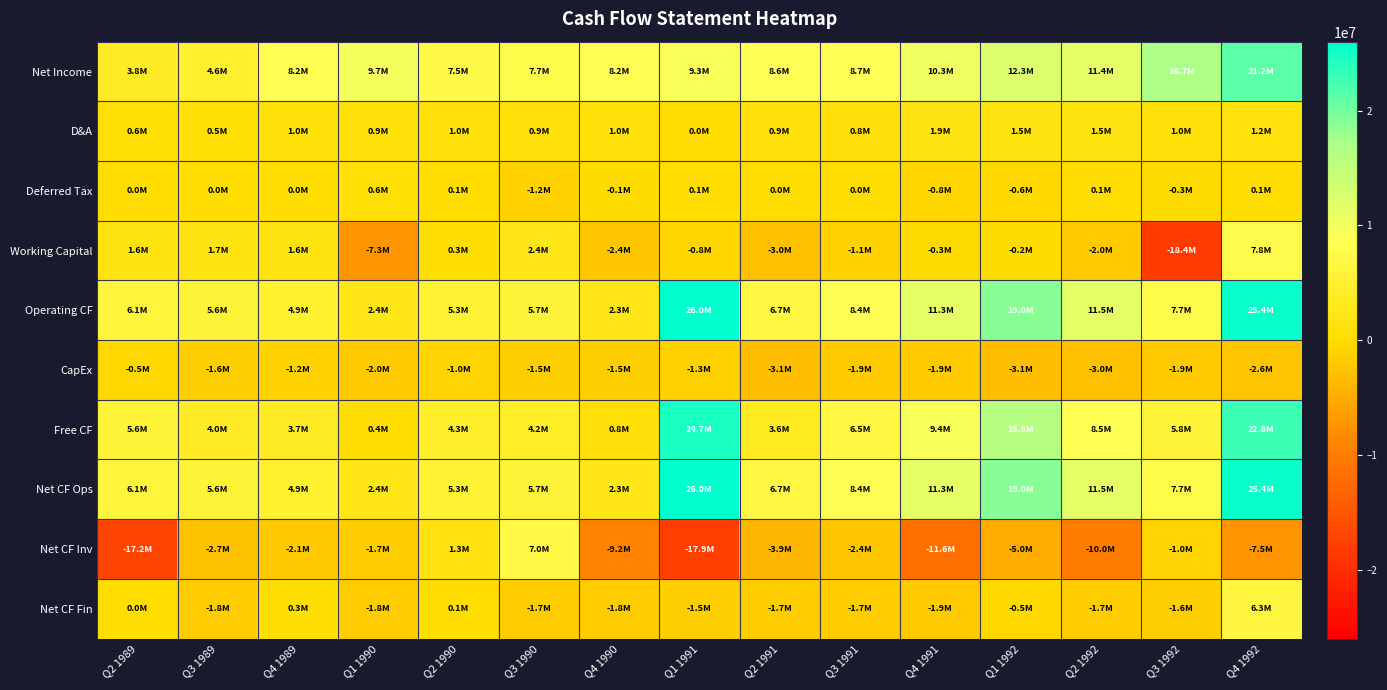

Which series changed the most between Q2 1991 and Q4 1992?

Free CF